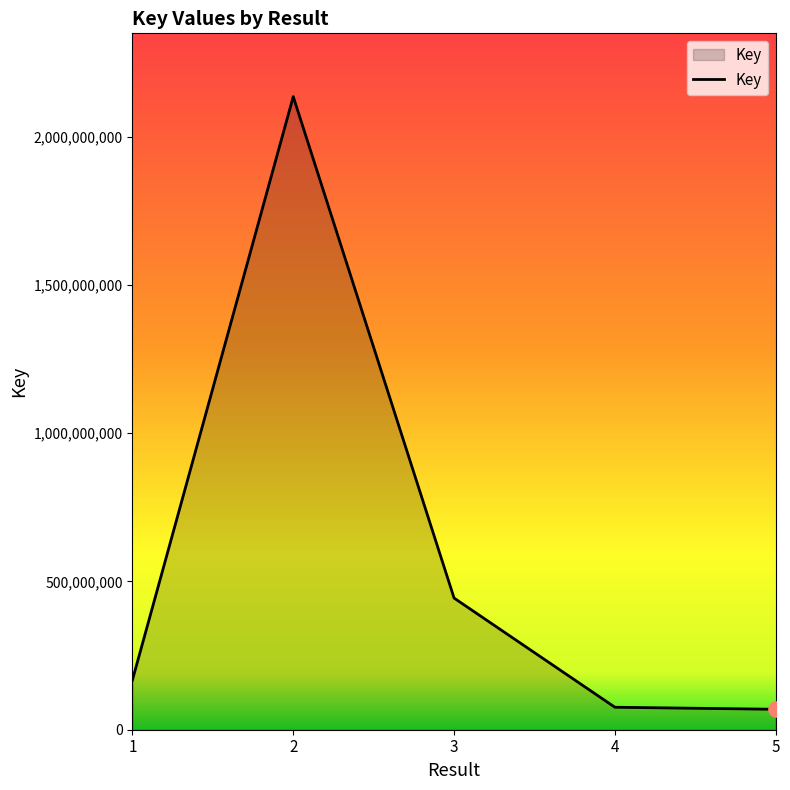

What is the ratio of the value at 3 to the value at 5?

6.4